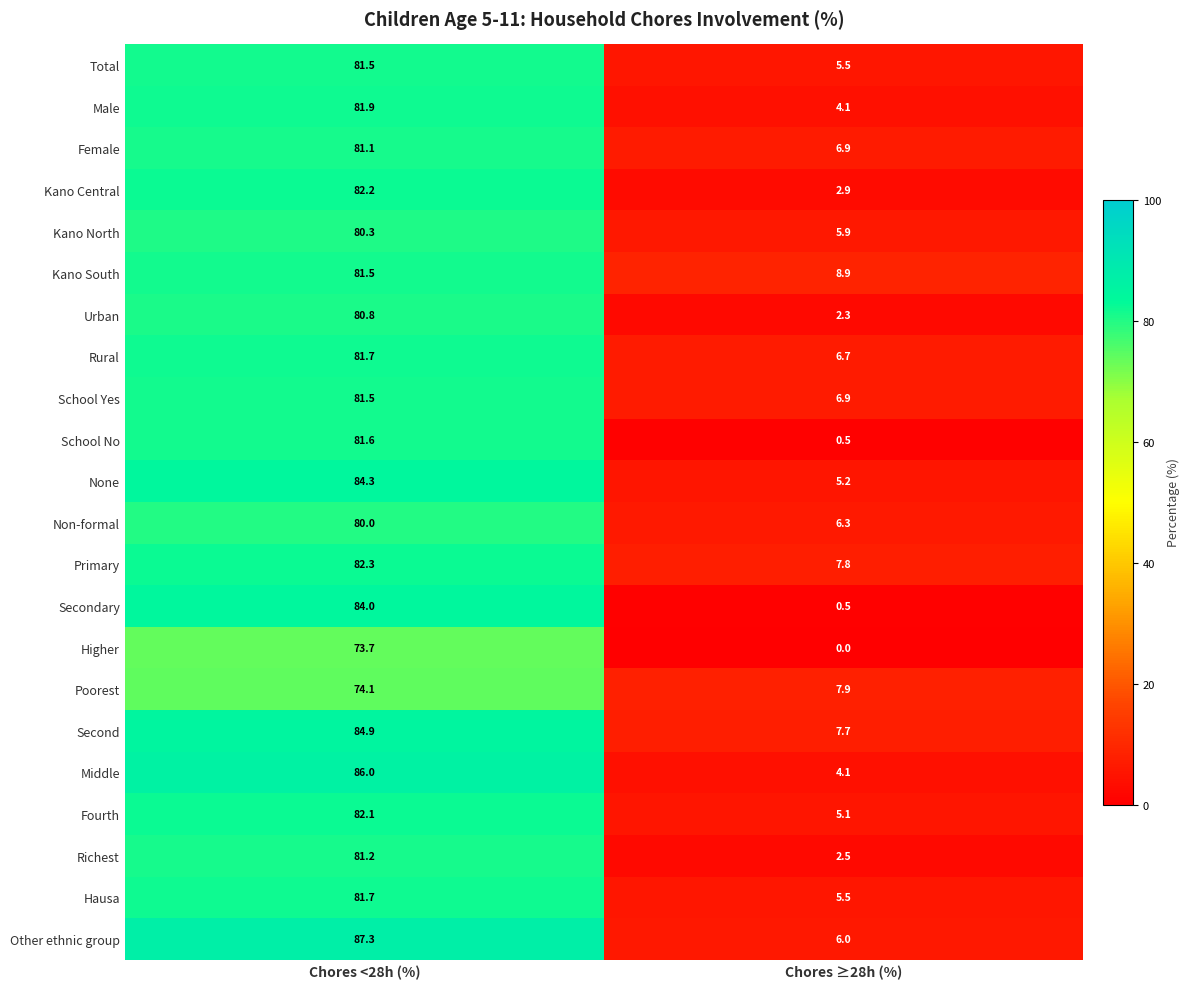

At which category is the sum across all series the highest?

Chores <28h (%)